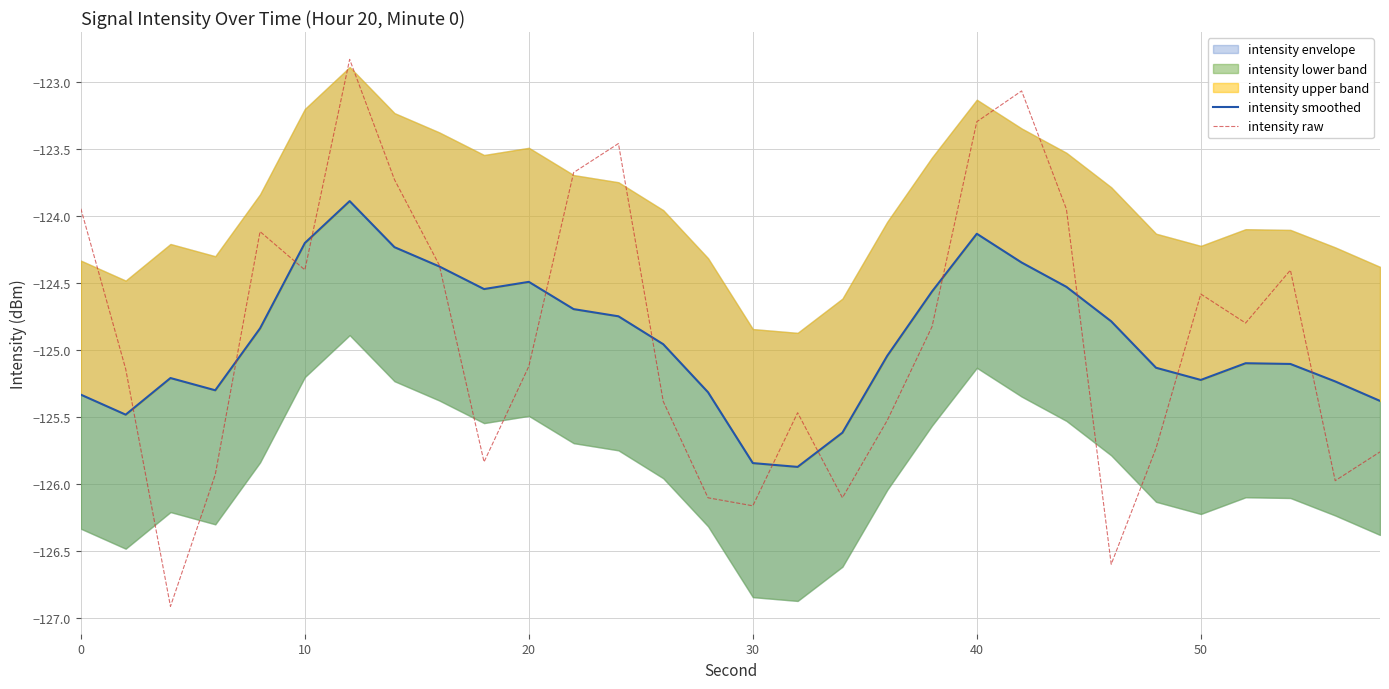

What is the maximum value for intensity raw?

-122.8